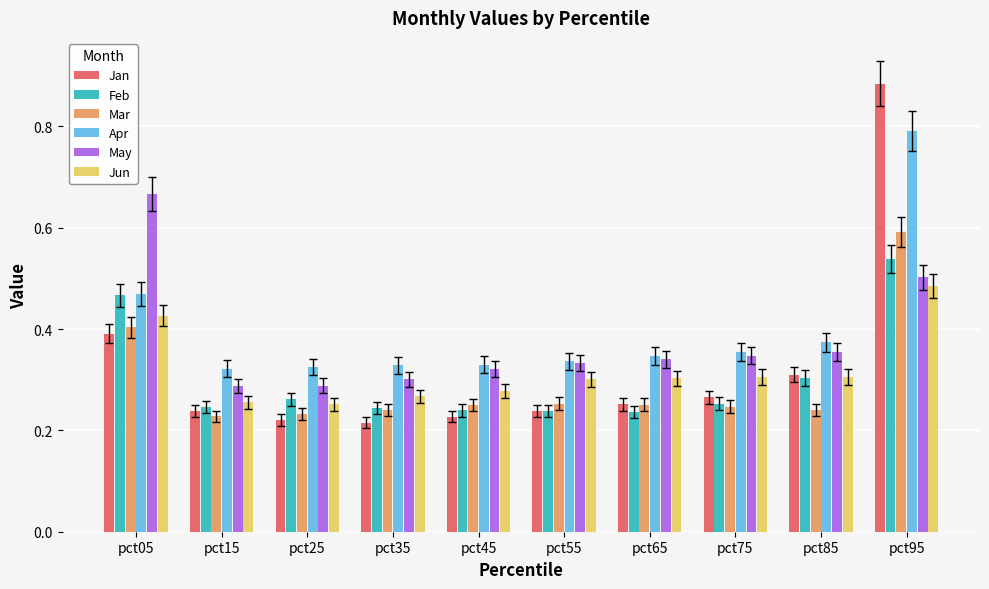

How many bars are there in each group?

6